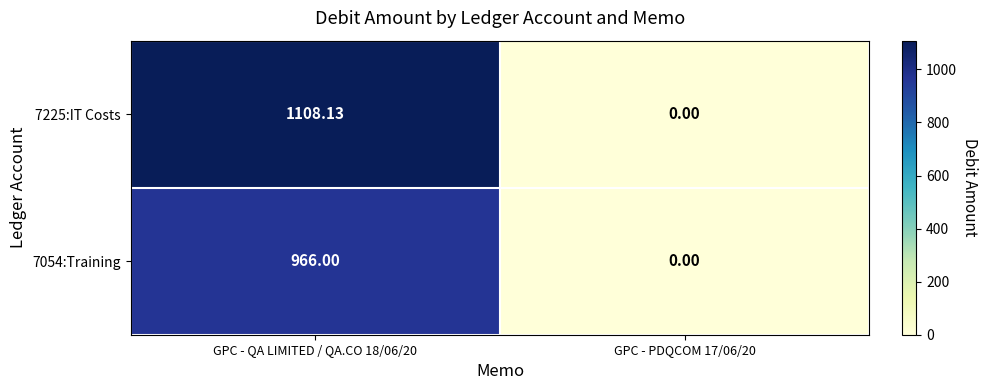

Is the value of 7054:Training at GPC - PDQCOM 17/06/20 greater than the value of 7225:IT Costs at GPC - QA LIMITED / QA.CO 18/06/20?

No